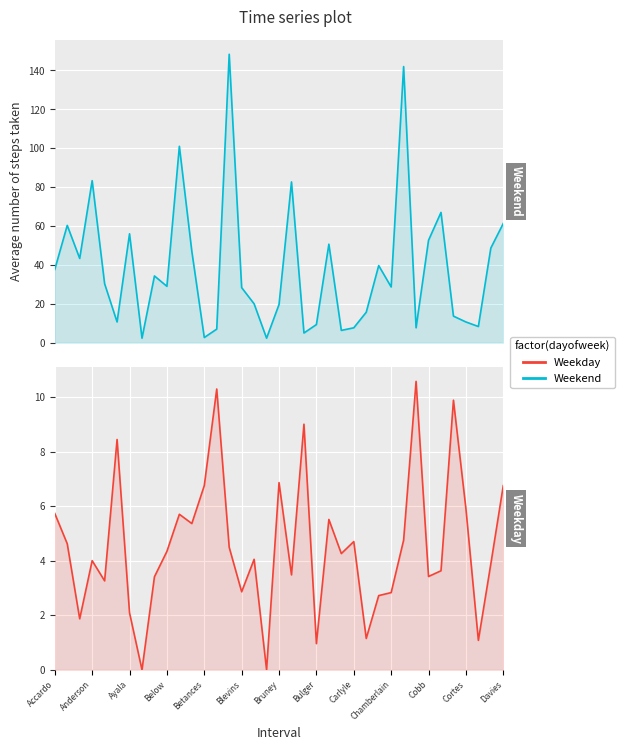

What is the value of the Weekend point at the 27th from the left?

39.7